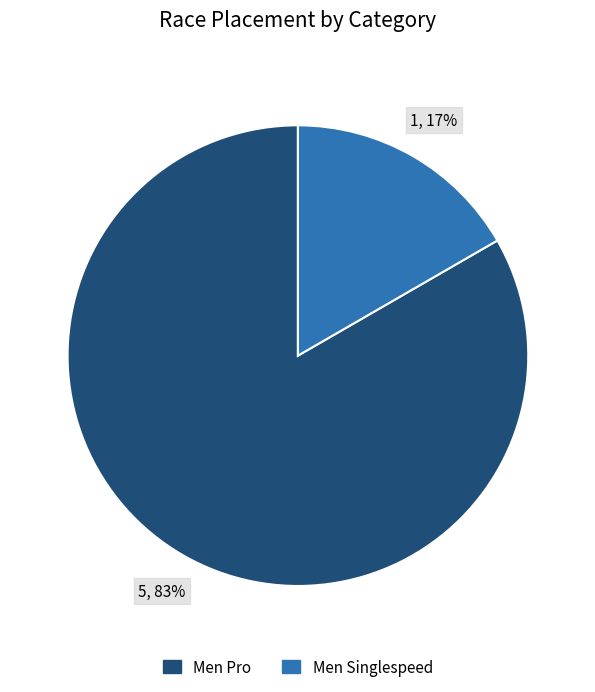

What is the largest slice in the pie chart?

Men Pro